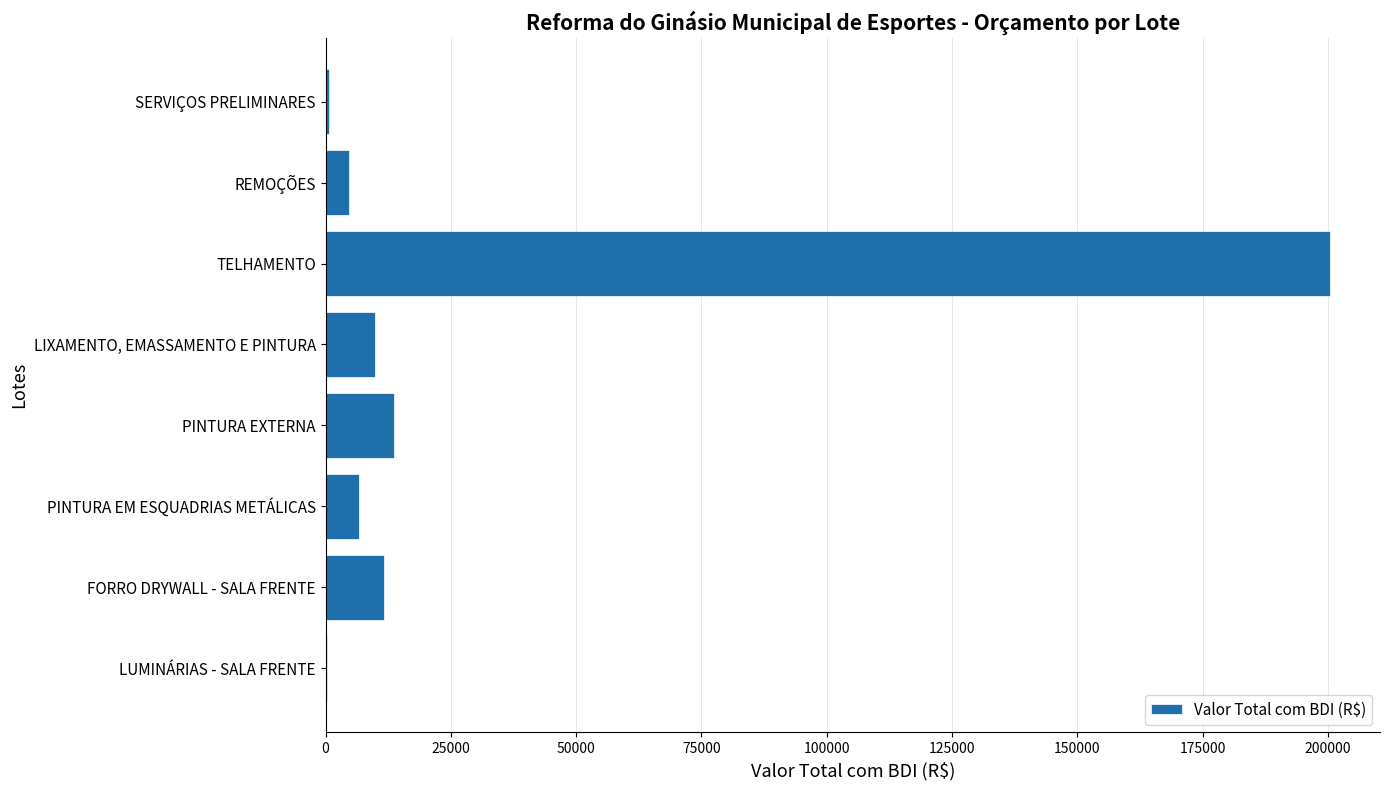

Between FORRO DRYWALL - SALA FRENTE and LUMINÁRIAS - SALA FRENTE, which is larger?

FORRO DRYWALL - SALA FRENTE